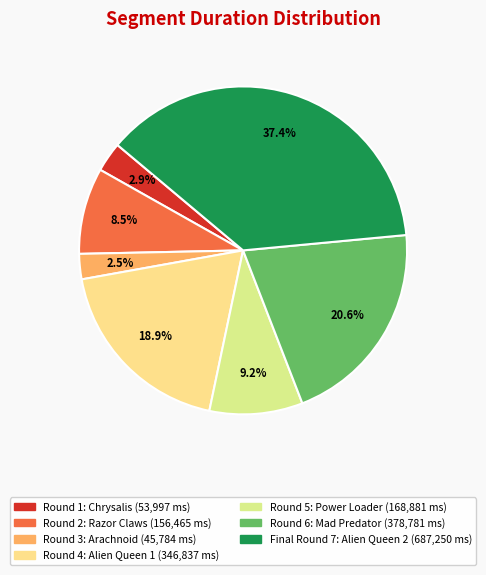

To the nearest percent, what percentage of the pie is Round 2: Razor Claws?

9%